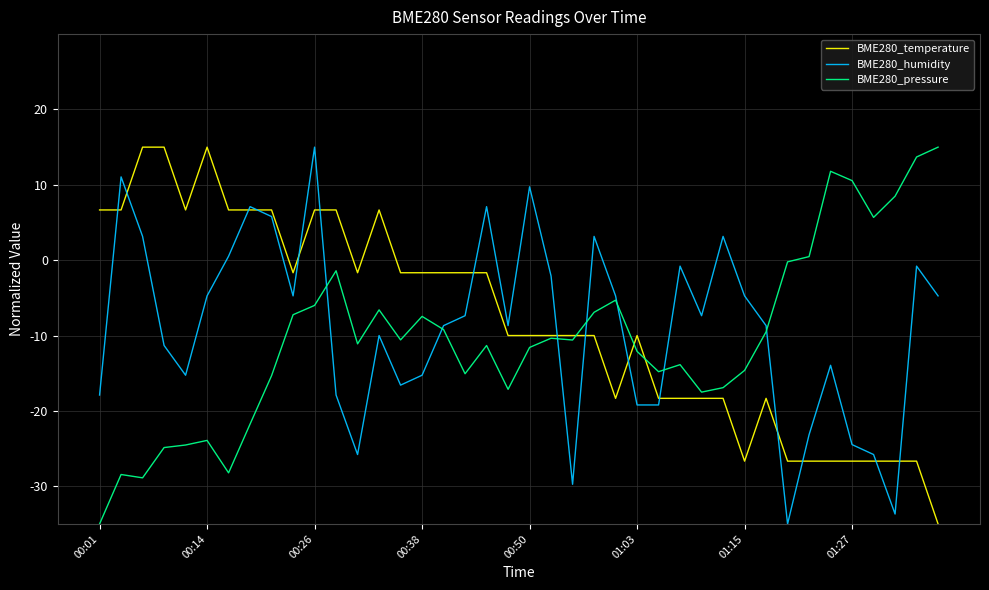

True or false: BME280_temperature has more than 0 interior local peaks.

True